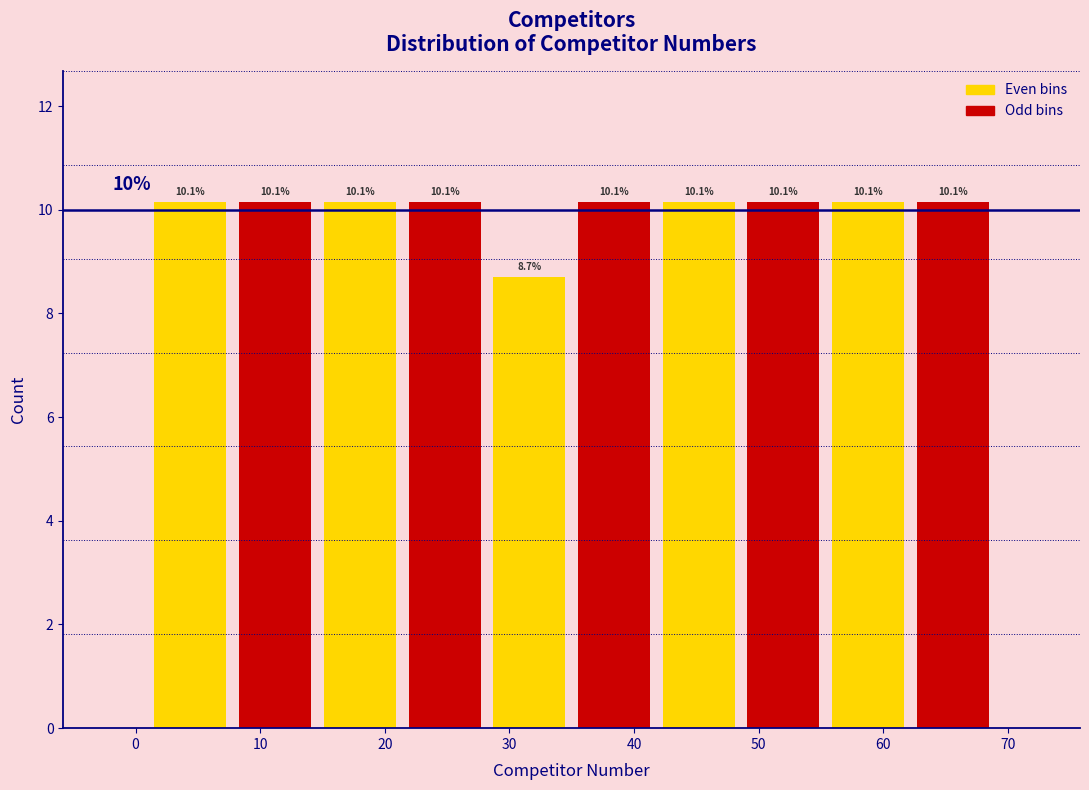

What is the height of the bar covering 48.6 to 55.4 on the x-axis? The bar edges are not printed on the chart, so give them approximately, as read against the axis.

10.1